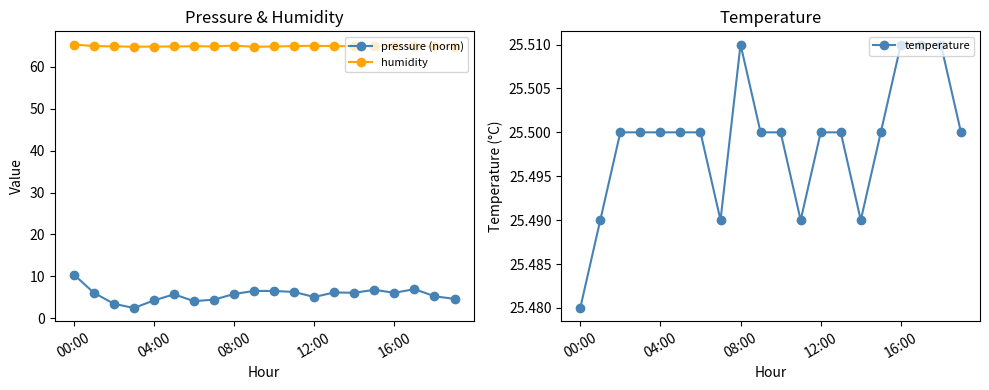

True or false: humidity and pressure (norm) intersect in this chart.

False